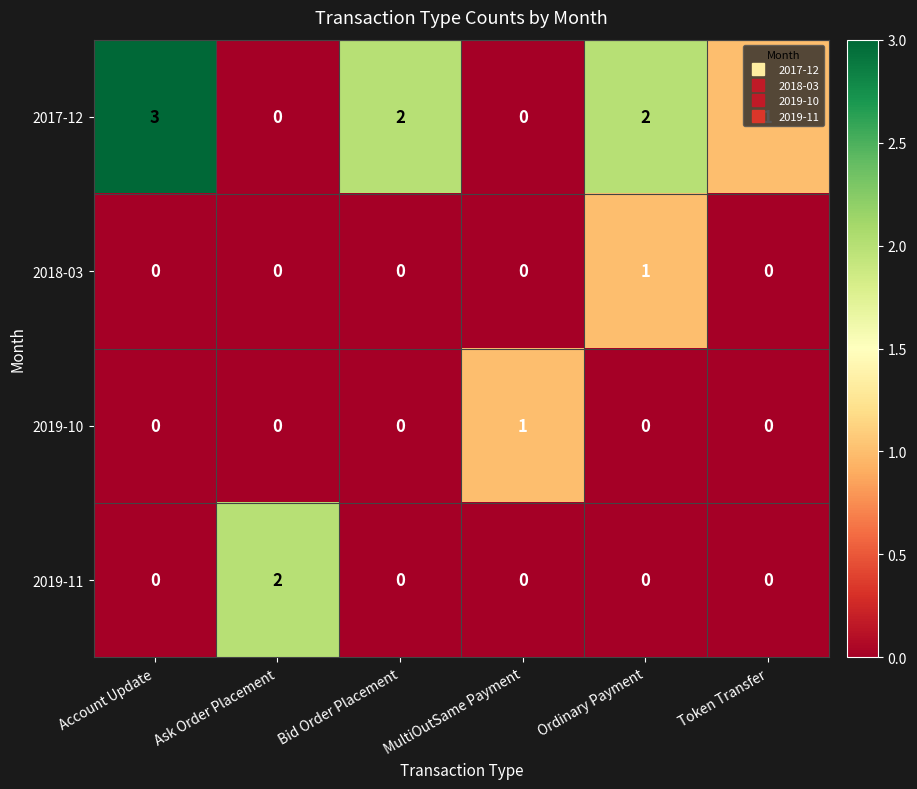

What is the total value across all series at Ordinary Payment?

3